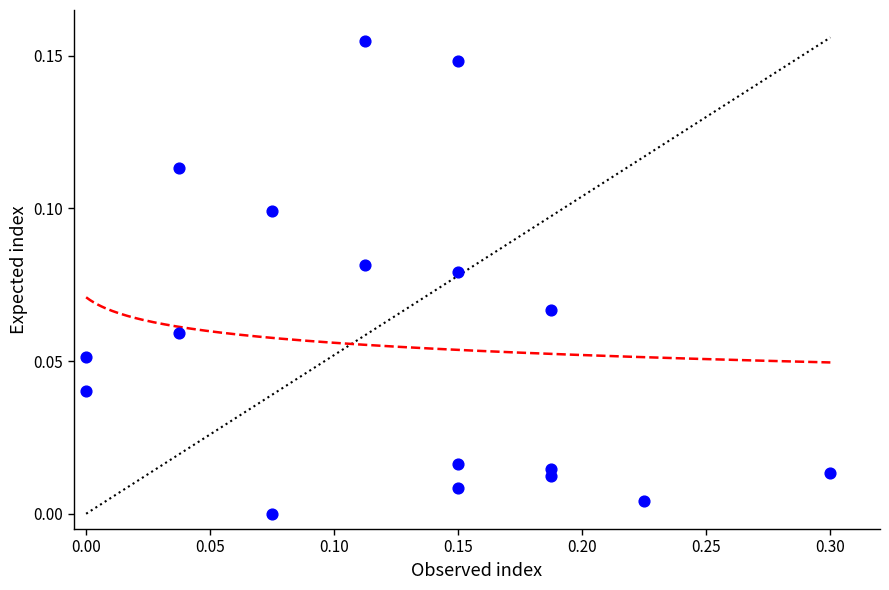

What is the range of X values (max minus min)?

0.3